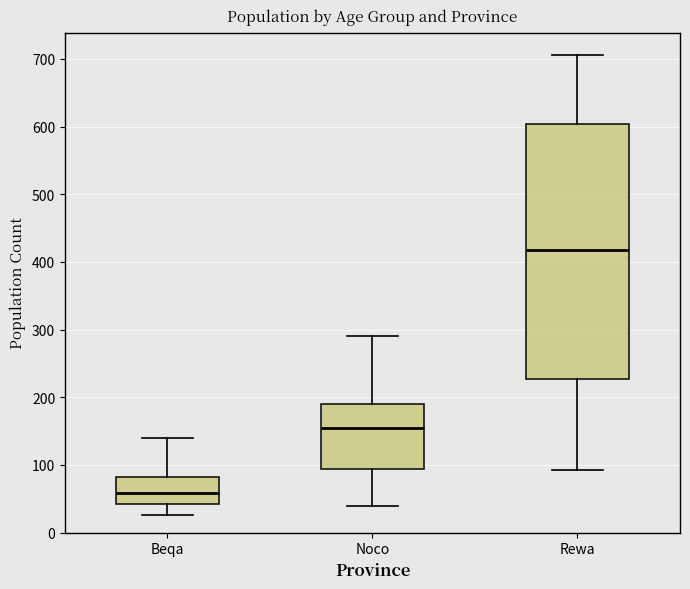

Which box's median line is the highest?

Rewa